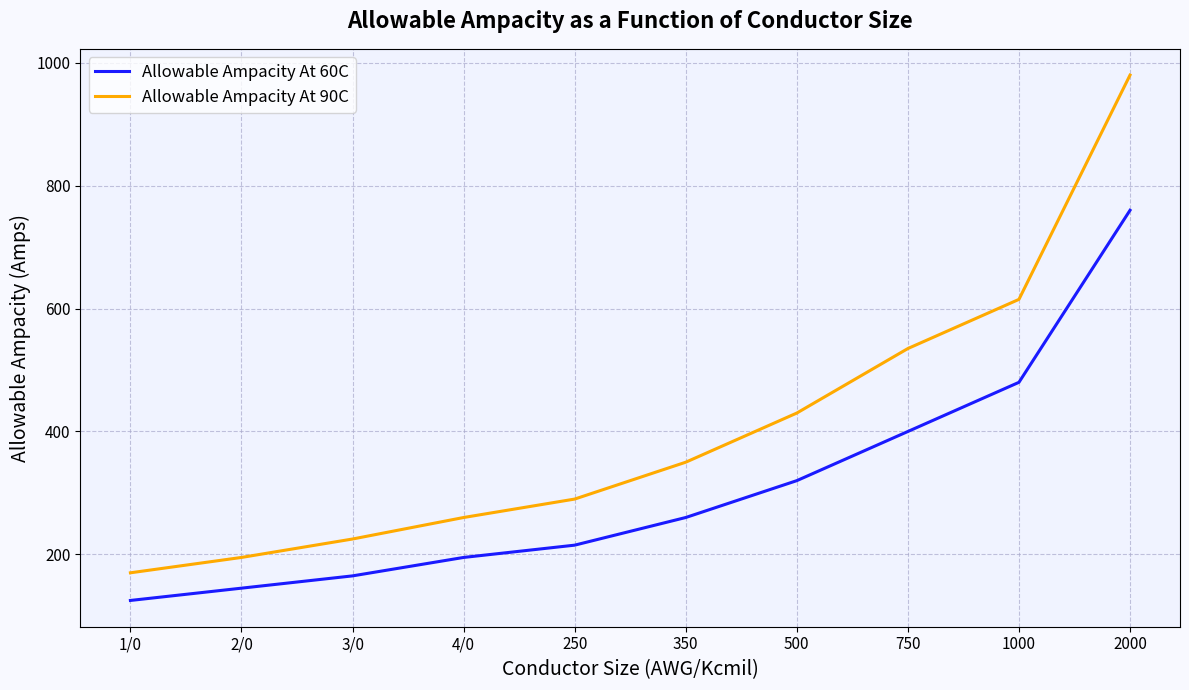

At which category does the chart reach its minimum across all series?

1/0